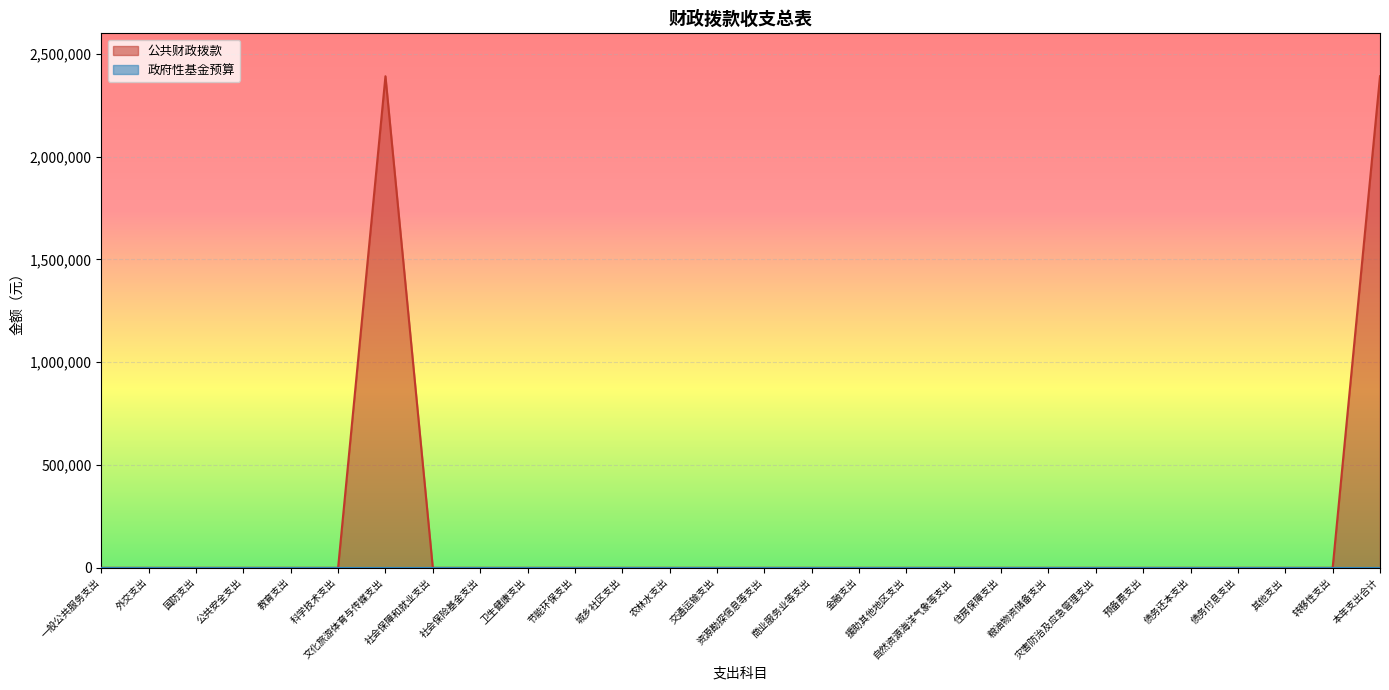

Where is the data nearest to the value 1195644?

一般公共服务支出